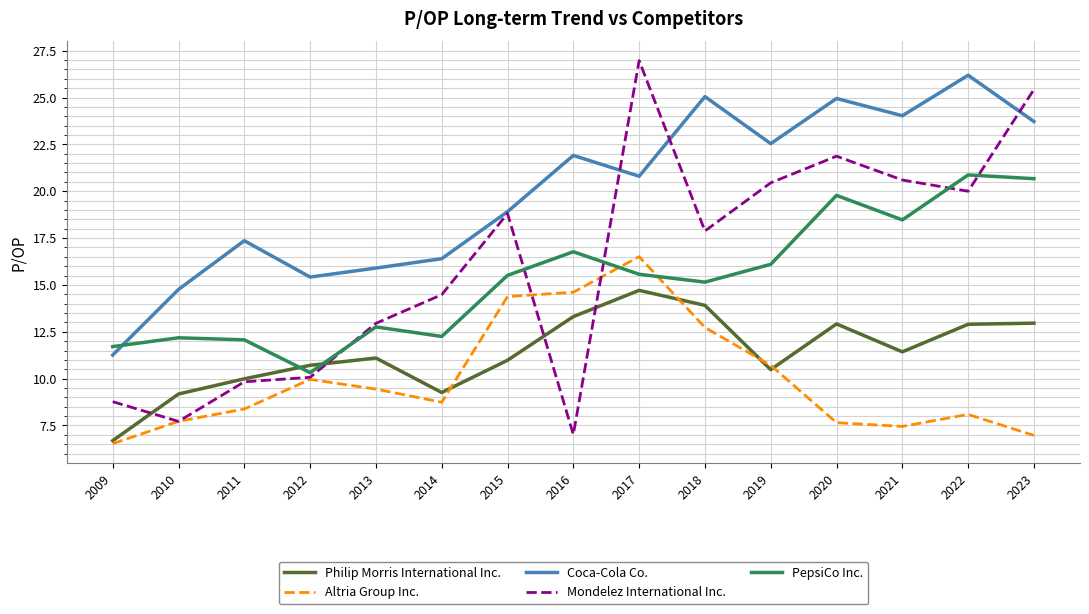

At which category is the sum across all series the highest?

2017